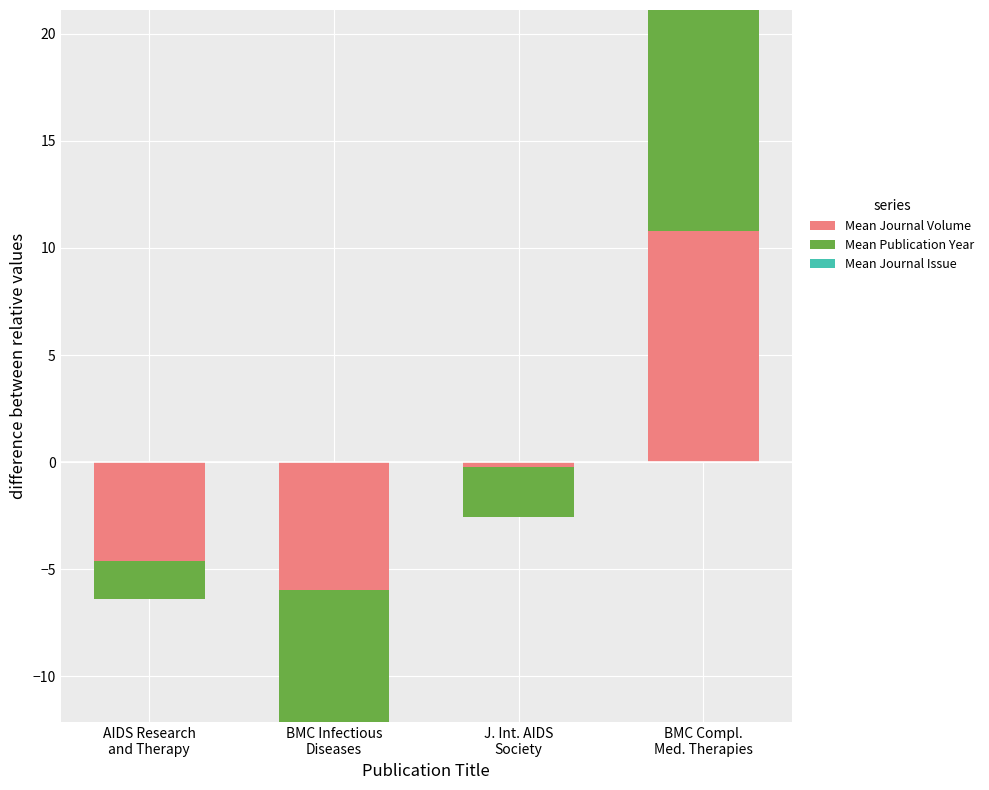

Rank the series at AIDS Research
and Therapy from lowest to highest value.

Mean Journal Volume, Mean Publication Year, Mean Journal Issue